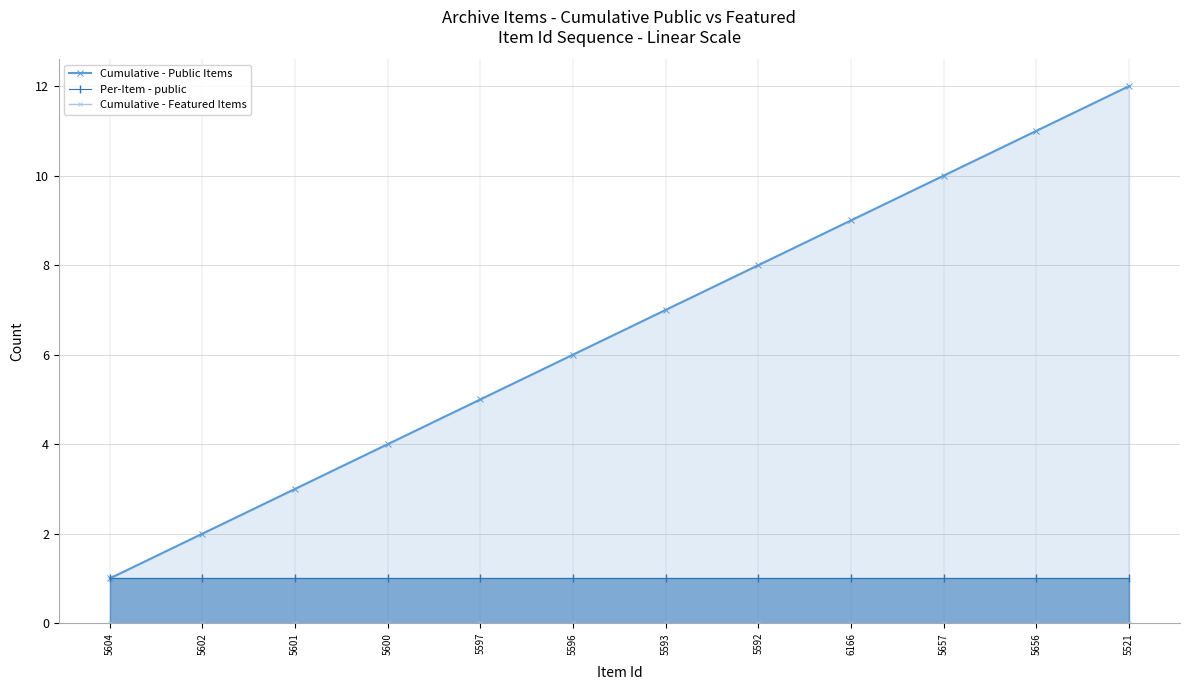

What is the minimum value for Cumulative - Public Items?

1